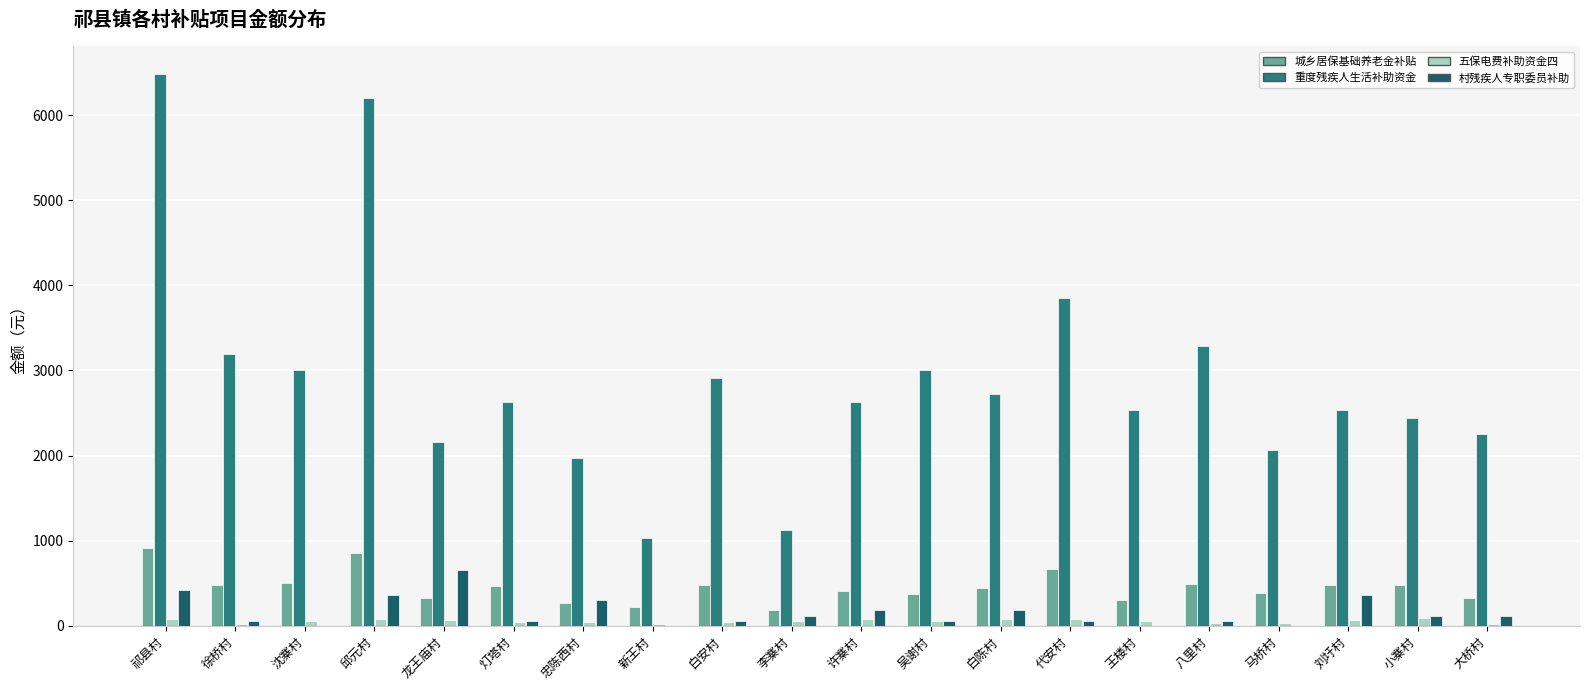

The value of 村残疾人专职委员补助 at 忠陈西村 is 300.0. True or false?

True